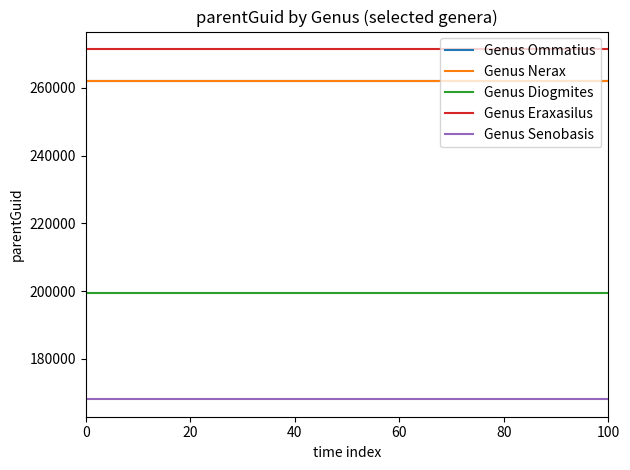

True or false: Genus Ommatius and Genus Eraxasilus cross at least once.

False